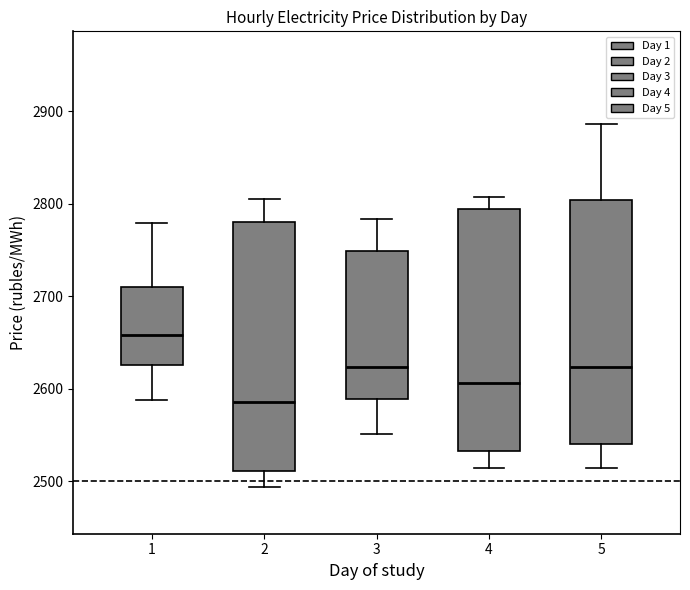

Reading left to right, transcribe this box plot: for each box, give where its median line is, the range the box spans, and where its two whiskers end, as read against the y-axis. The values are not printed on the chart, so give them approximately, as read against the axis.

1: median 2660, box 2630 to 2710, whiskers 2590 to 2780
2: median 2590, box 2510 to 2780, whiskers 2490 to 2810
3: median 2620, box 2590 to 2750, whiskers 2550 to 2780
4: median 2610, box 2530 to 2790, whiskers 2510 to 2810
5: median 2620, box 2540 to 2800, whiskers 2510 to 2890